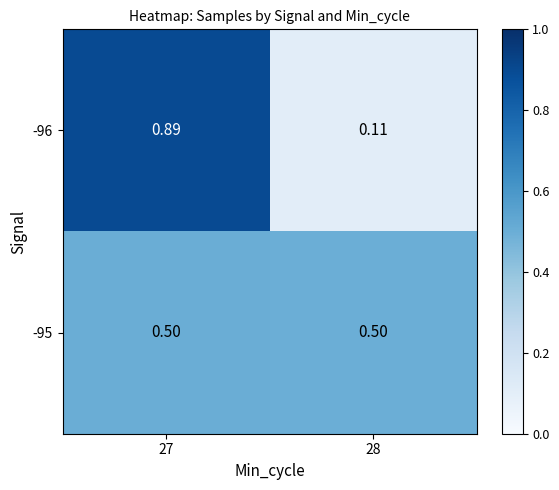

Is the value of -96 at 28 greater than the value of -95 at 27?

No